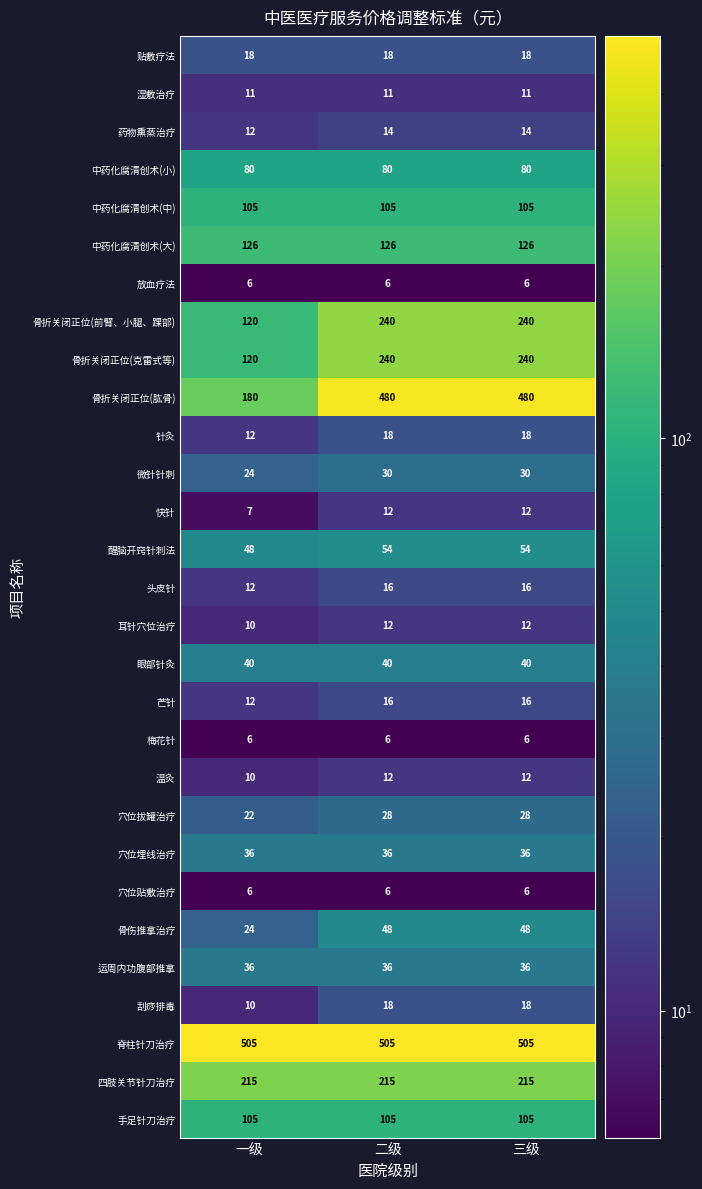

True or false: 芒针 has a value of 12 at 一级.

True